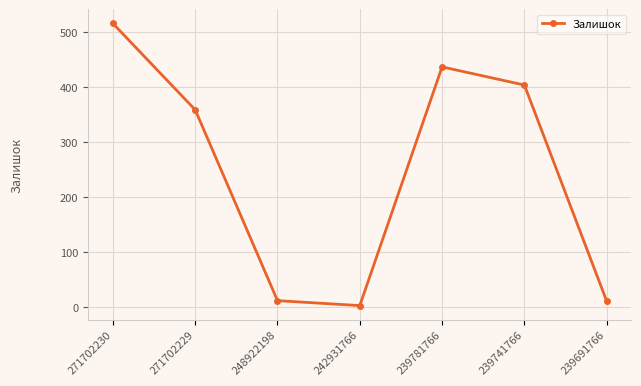

Is it true that the value at 248922198 is 12?

True